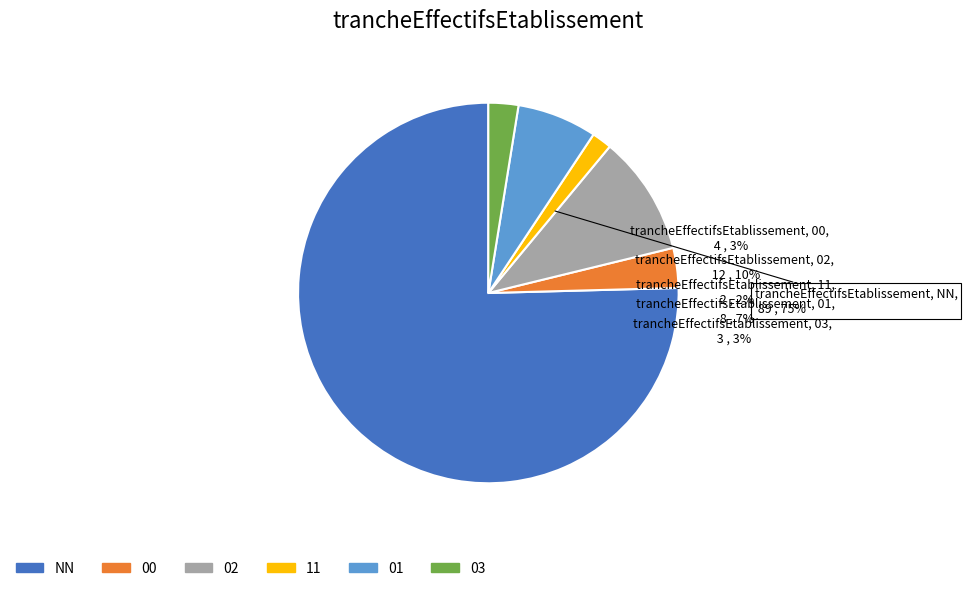

Which slice is the largest?

NN